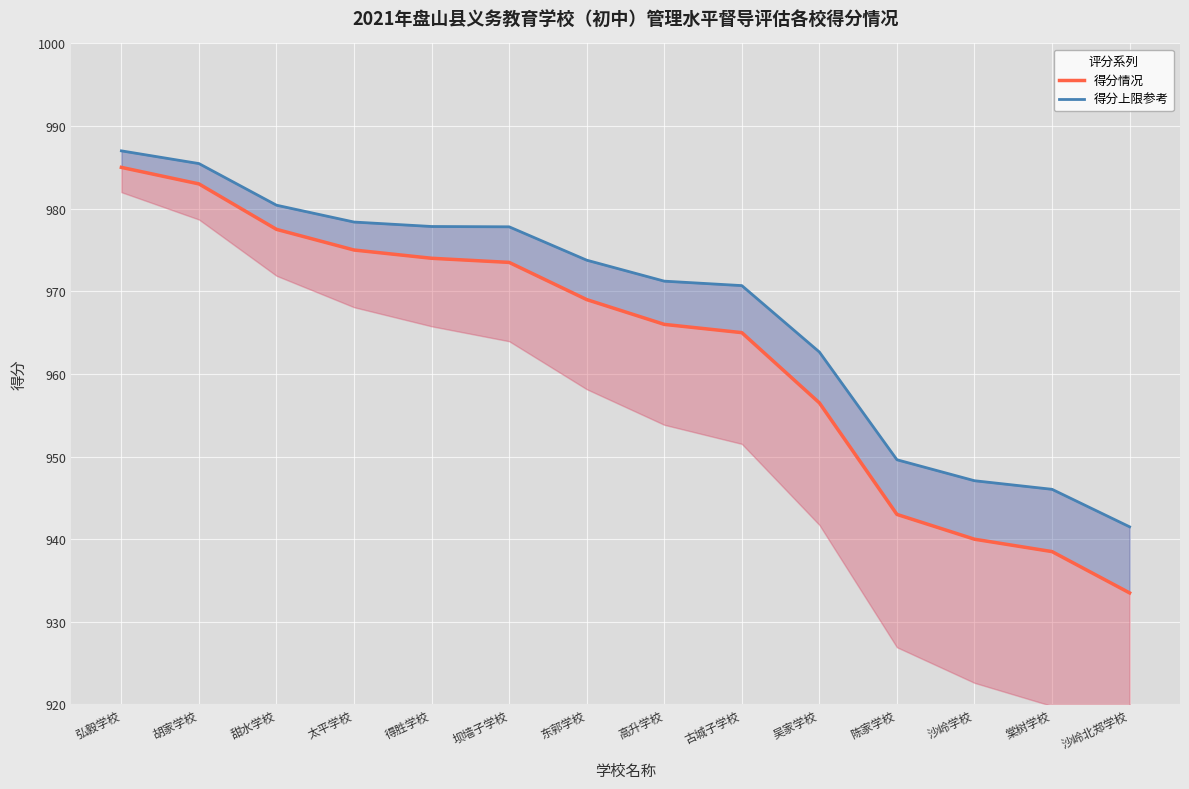

At which category is the sum across all series the highest?

弘毅学校